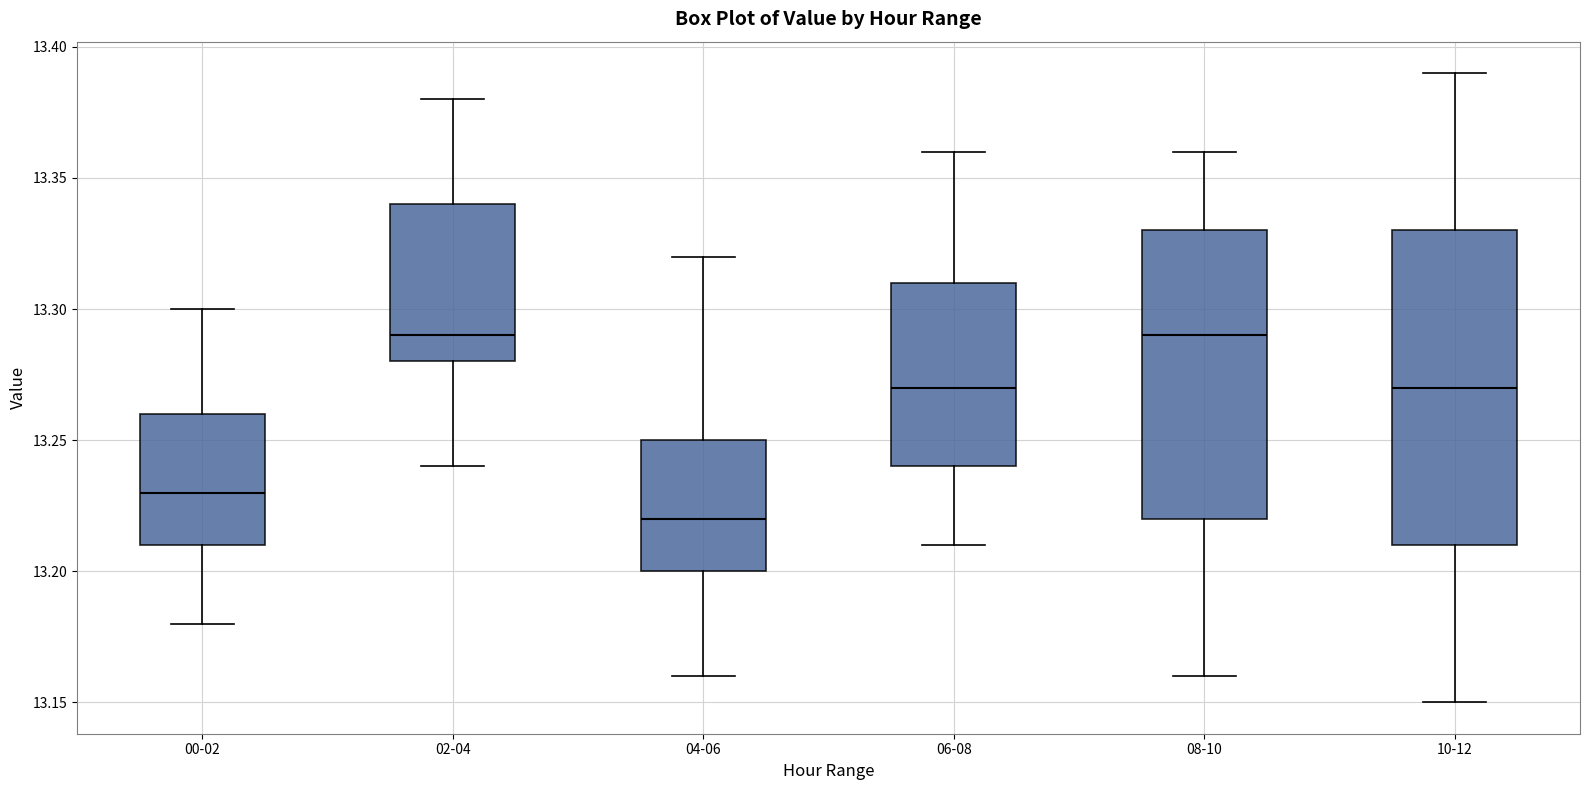

Where does the median line of the box for 10-12 sit on the y-axis? The values are not printed on the chart, so give them approximately, as read against the axis.

13.27